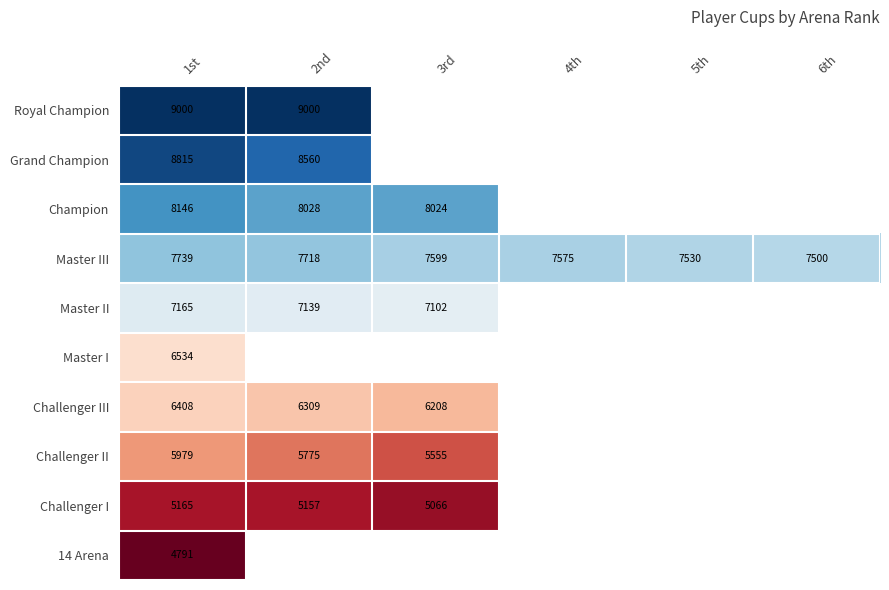

The Challenger I series shows 5165 at 1st. True or false?

True